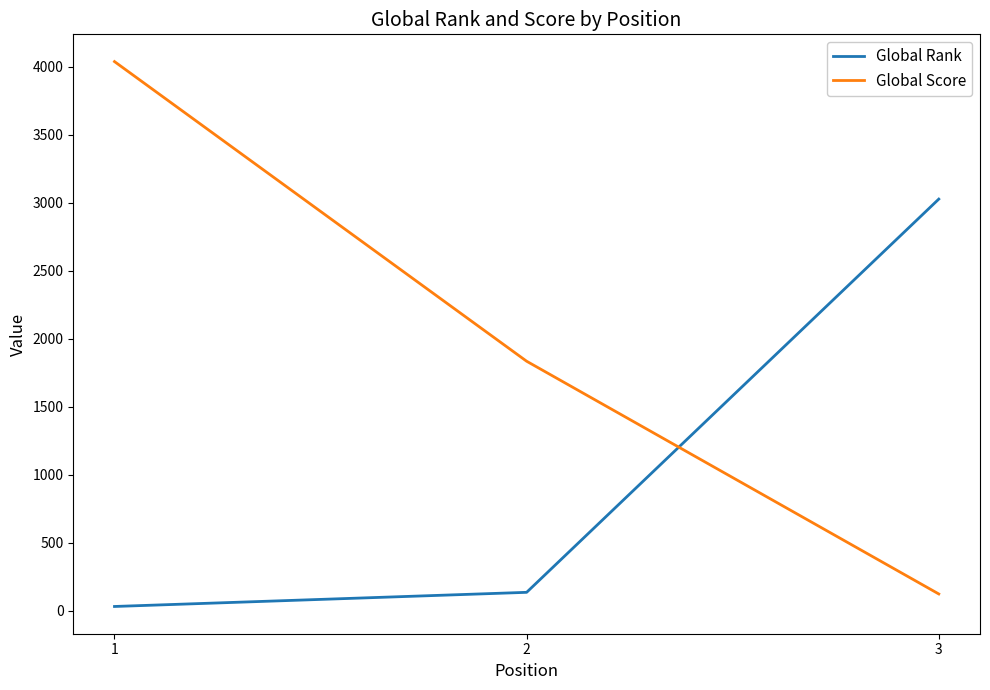

What is the difference between the maximum and minimum values in the Global Rank series?

2995